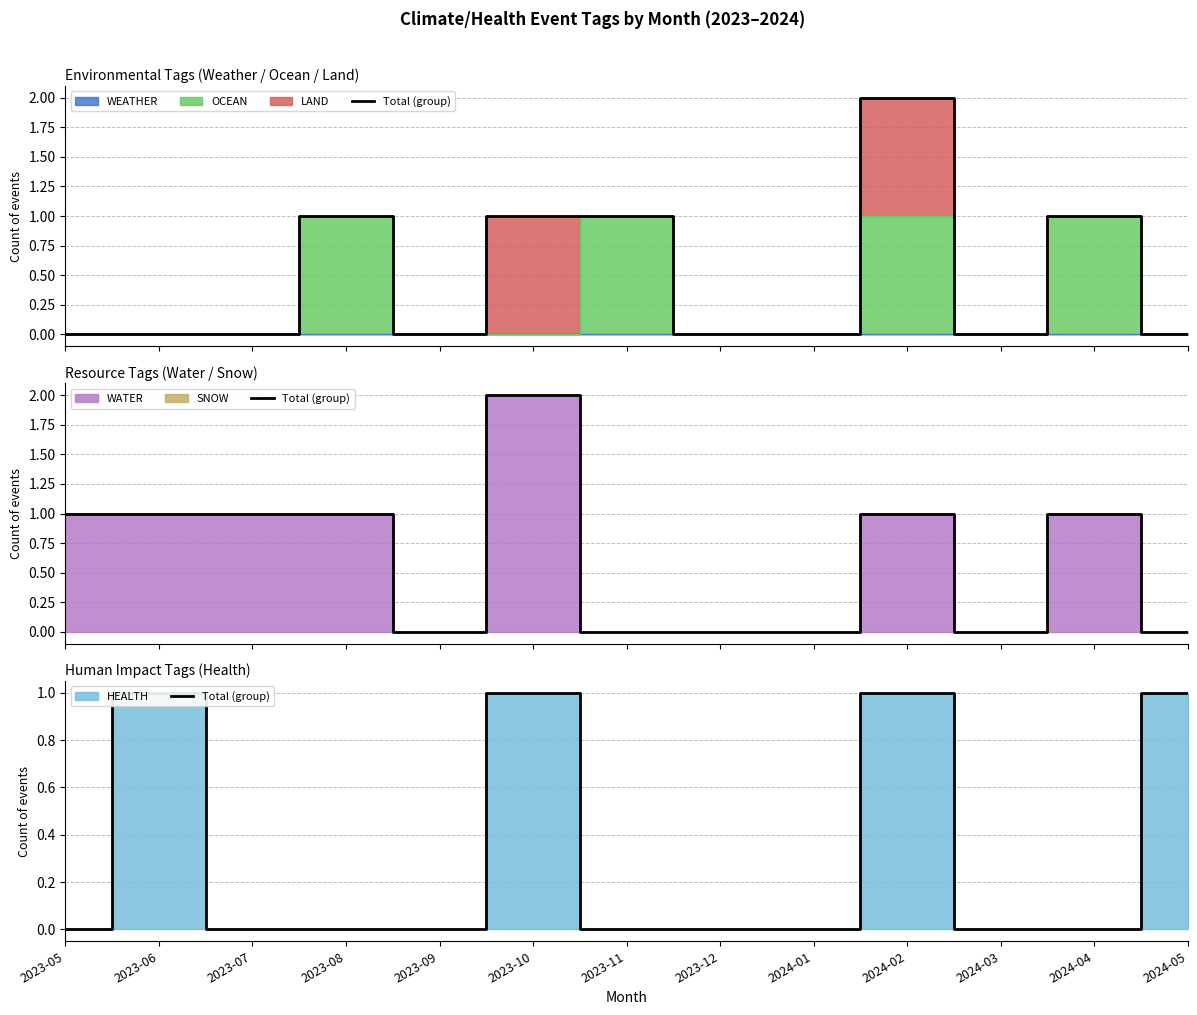

Is it true that the value at 2024-03 is 0?

False